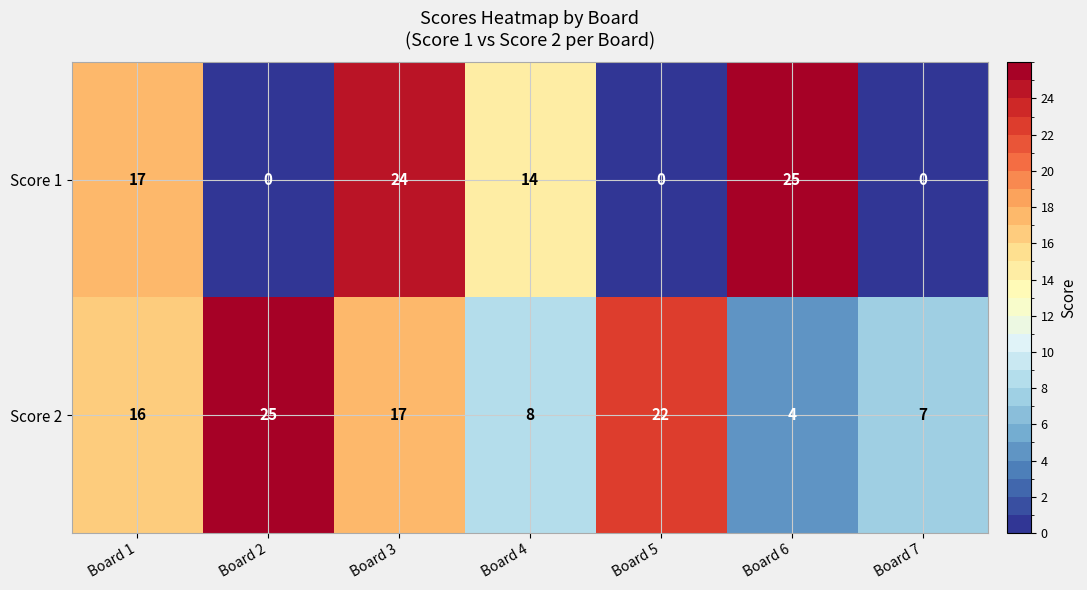

What value does the Score 1 series have at Board 3, to the nearest 5?

25